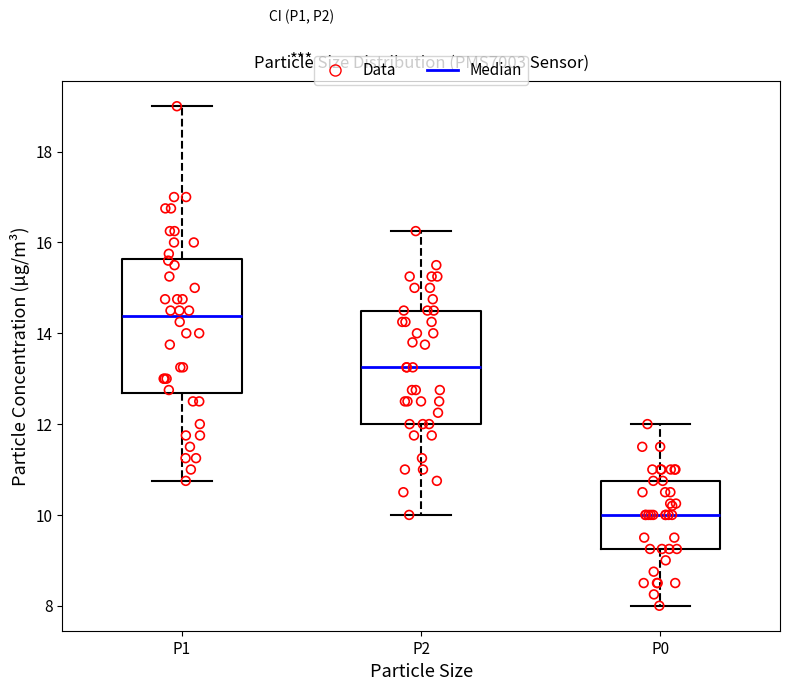

Comparing the boxes themselves (not the whiskers), which one is the tallest?

P1